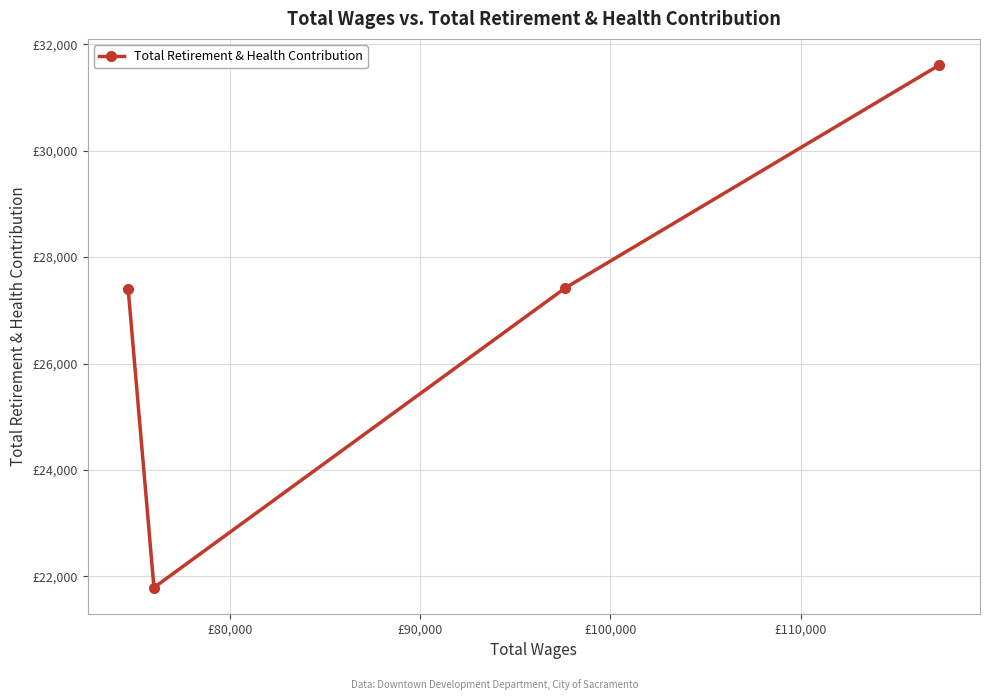

Is this an area chart (filled region under the line)?

No